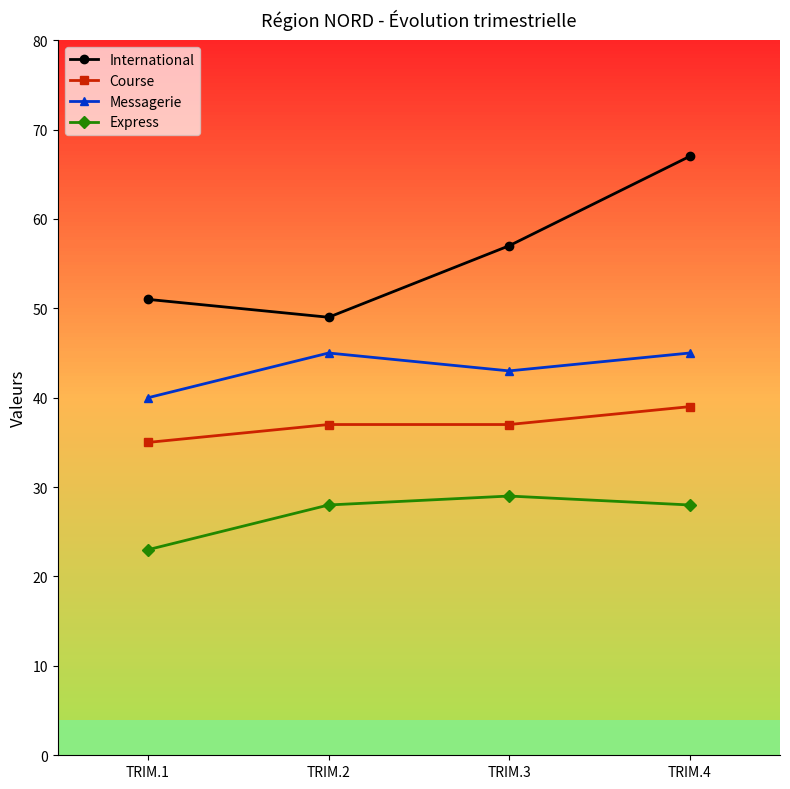

True or false: International has more than 1 interior local peaks.

False